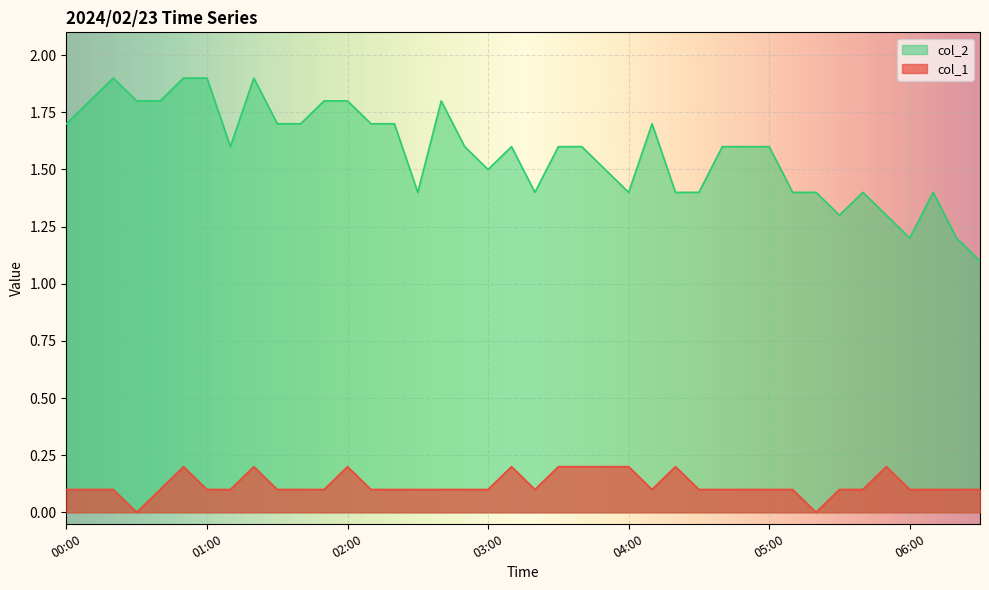

What is the difference between the maximum and second lowest values in the col_1 series?

0.2